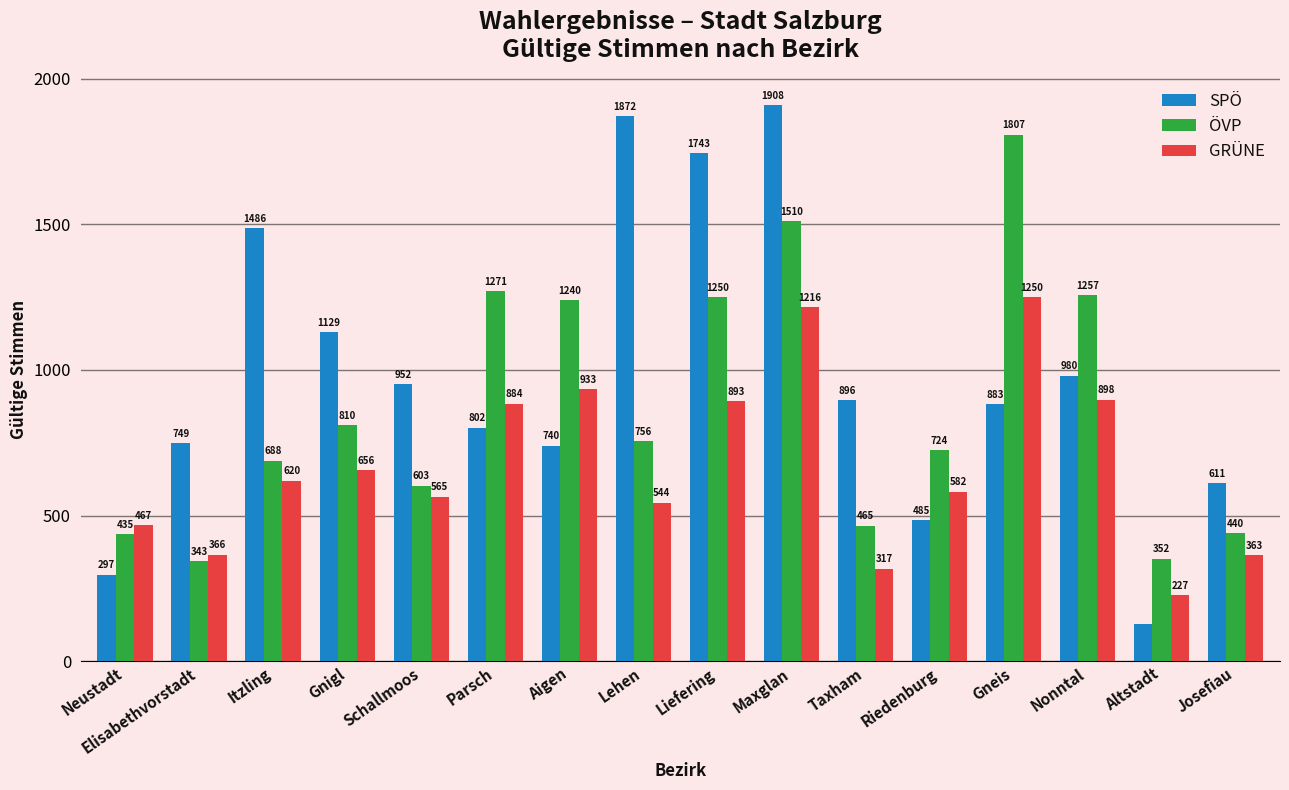

Rank the categories by GRÜNE value from lowest to highest.

Altstadt, Taxham, Josefiau, Elisabethvorstadt, Neustadt, Lehen, Schallmoos, Riedenburg, Itzling, Gnigl, Parsch, Liefering, Nonntal, Aigen, Maxglan, Gneis